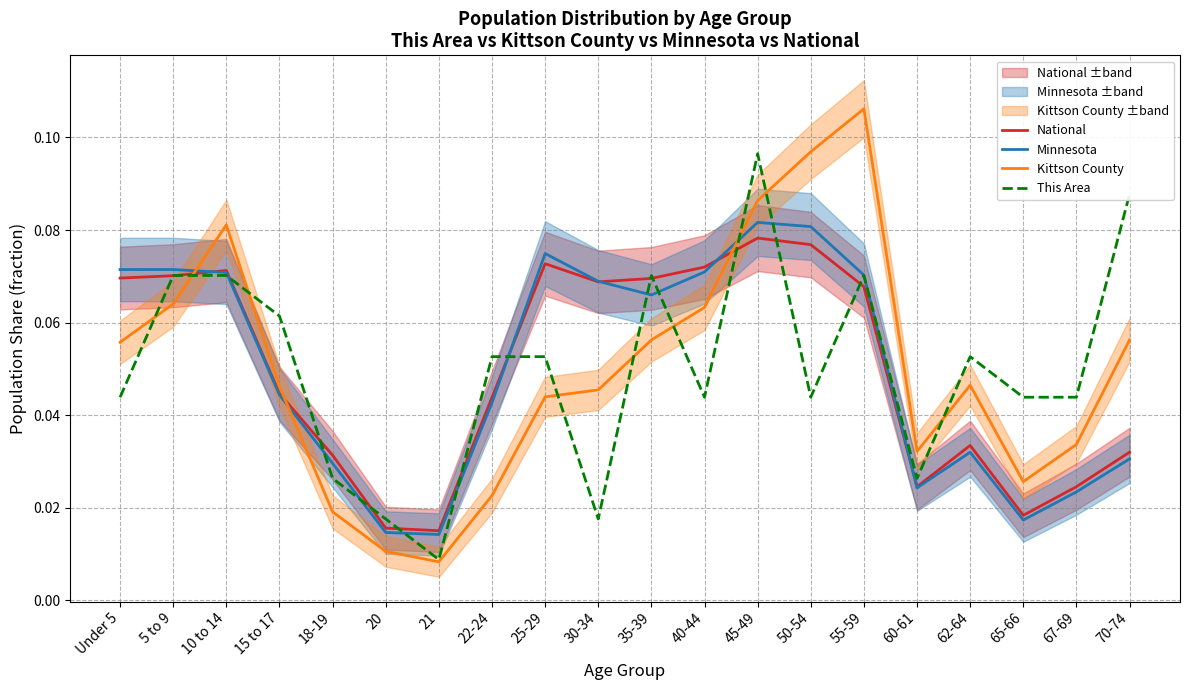

How many lines are shown in the chart?

4